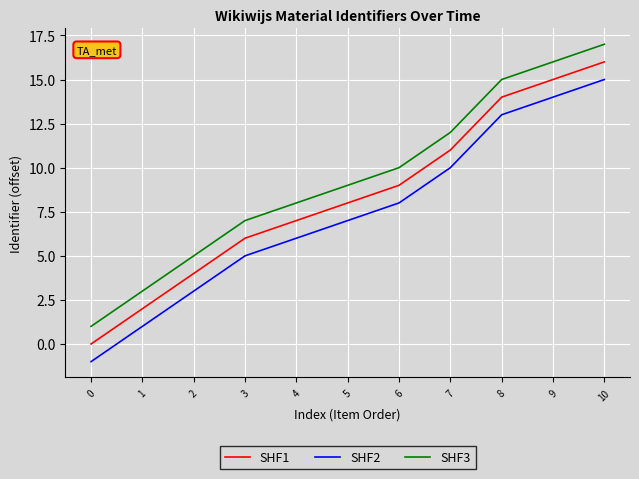

True or false: SHF1 has a value of 15 at 9.

True